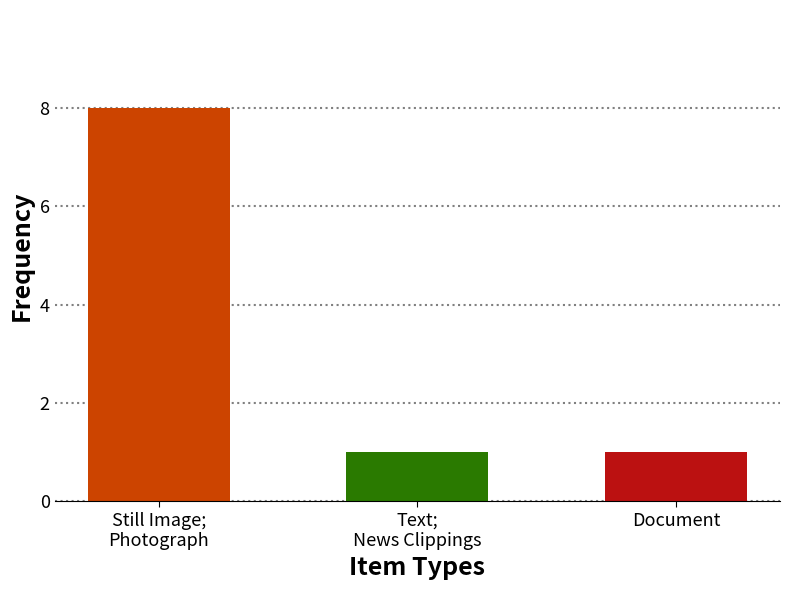

The value at Document is 1. True or false?

True